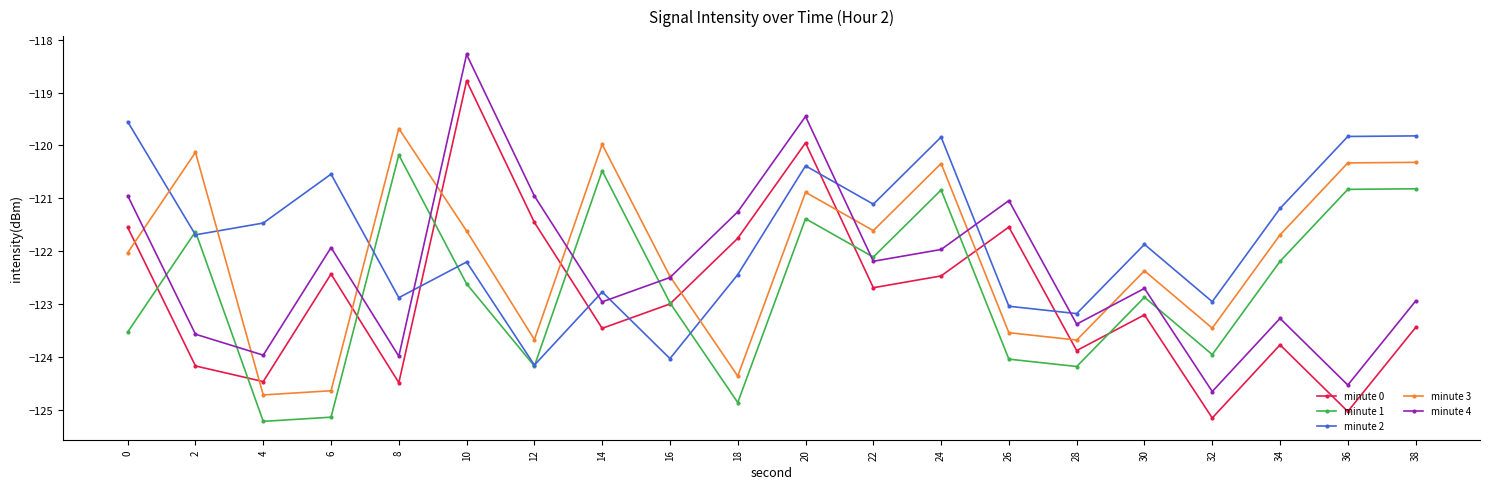

Is the value of minute 4 at 10 greater than the value of minute 3 at 16?

Yes